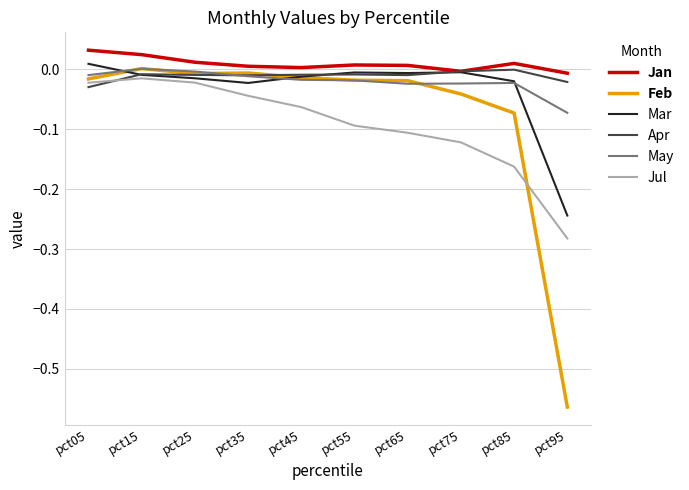

How many values in the Feb series exceed 0?

1